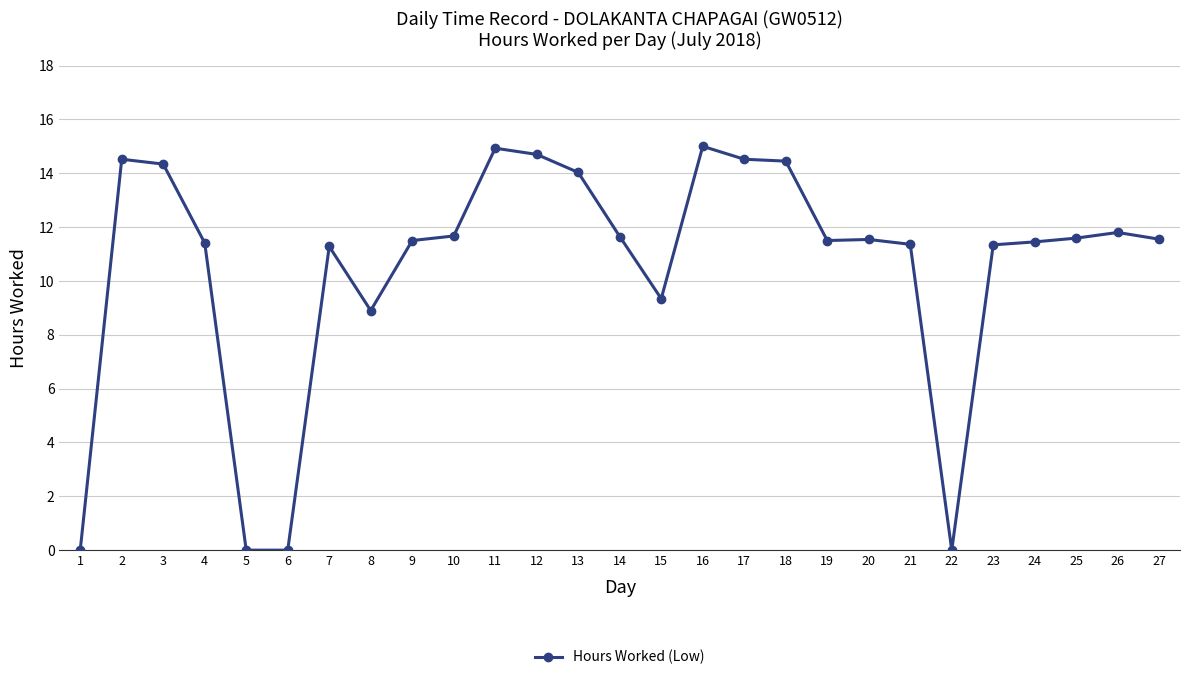

At which label is the value closest to 7?

8